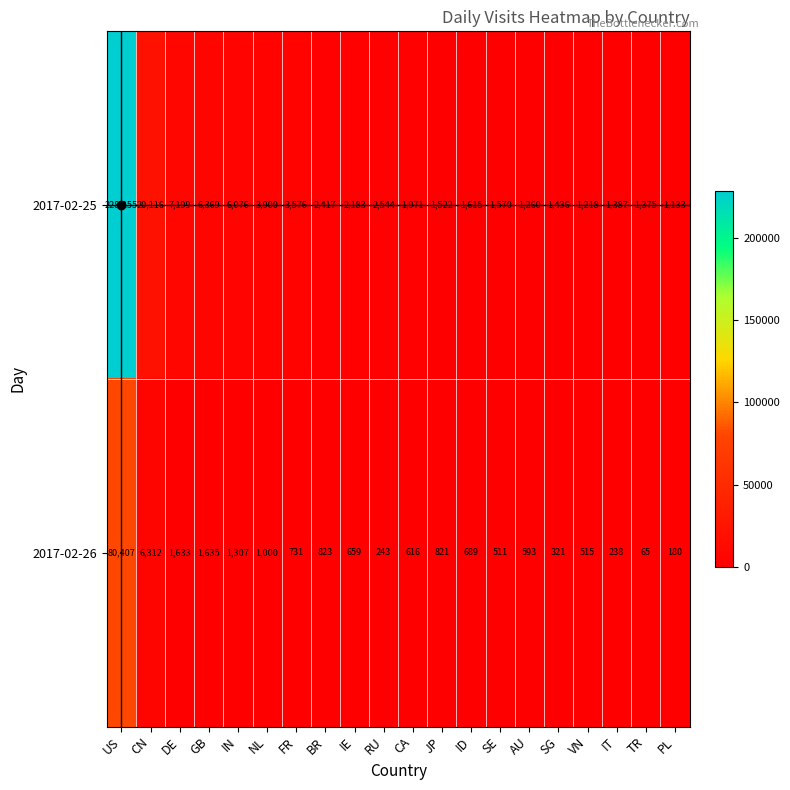

What is the difference between the highest and lowest values at SG?

1115